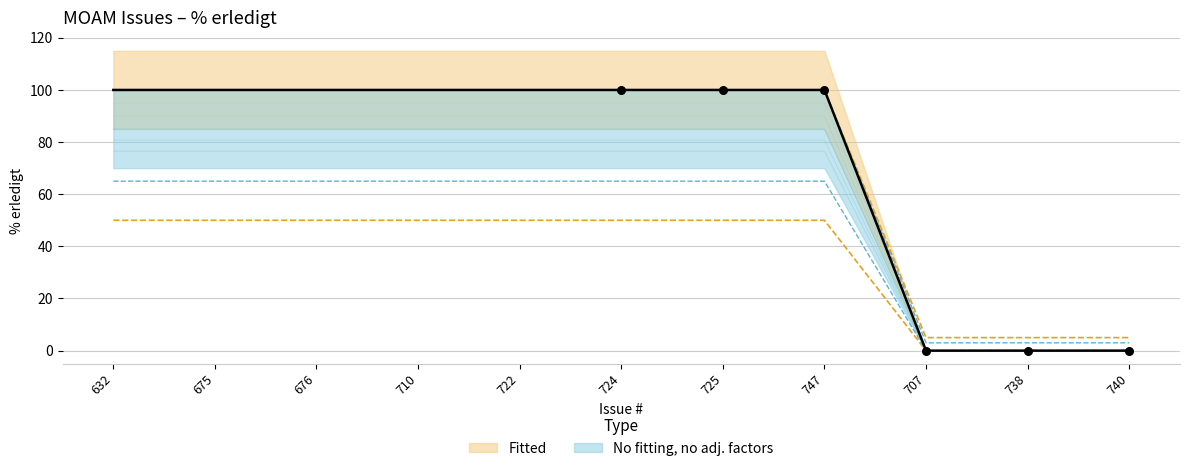

Between 675 and 725, which is larger?

675